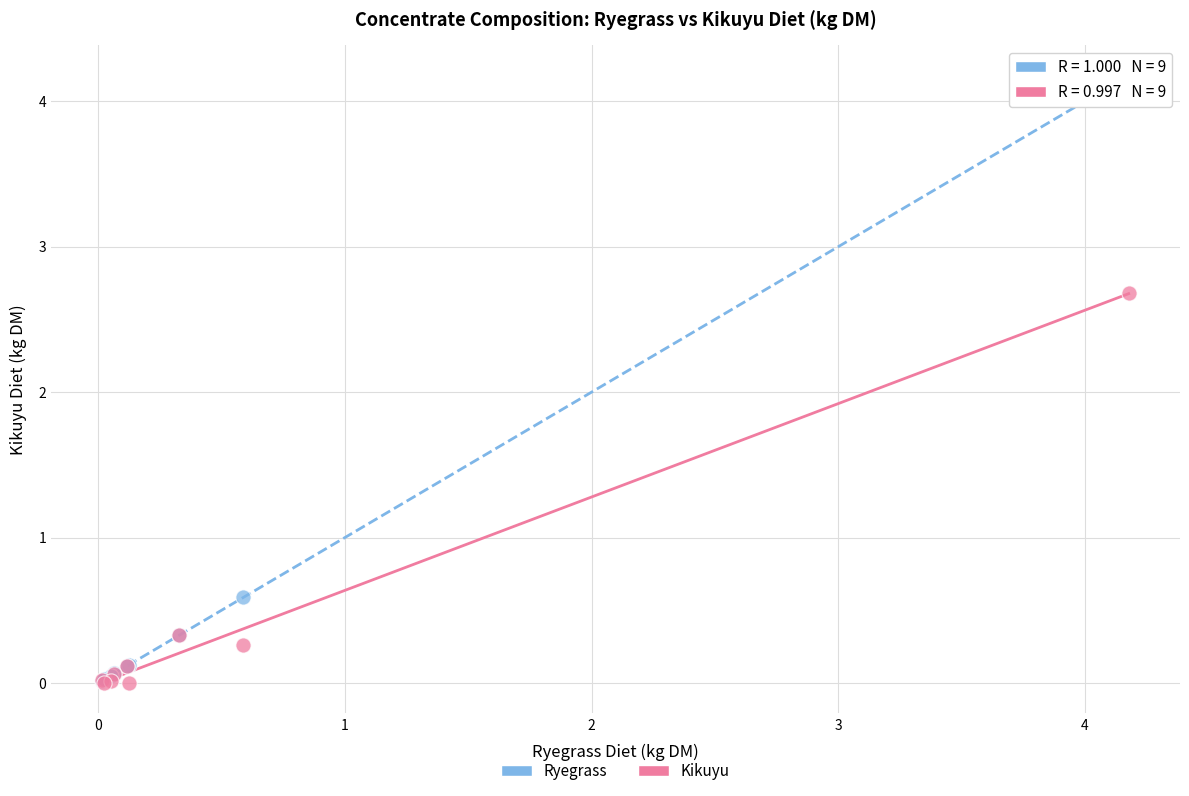

Across all series, what Y value is closest to 2?

2.7